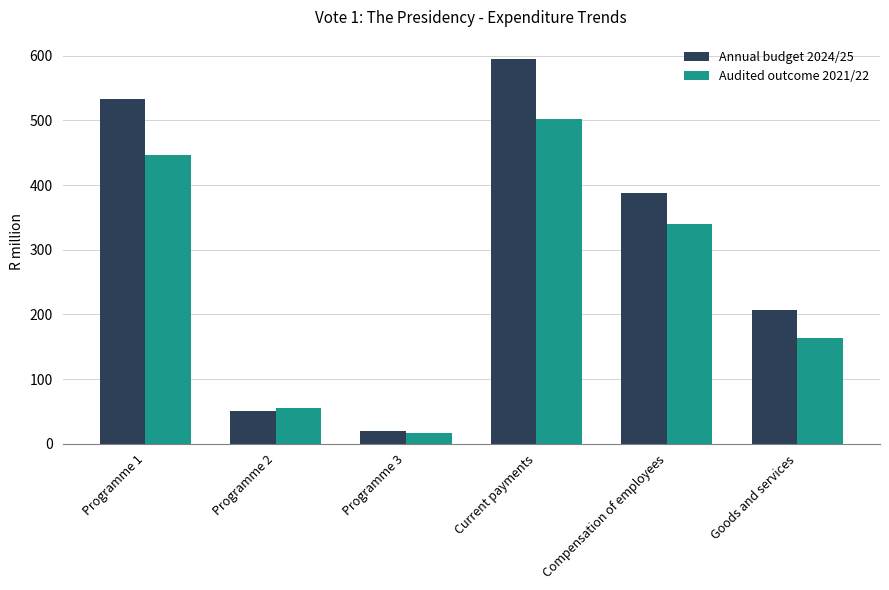

How many data points does each series have?

6